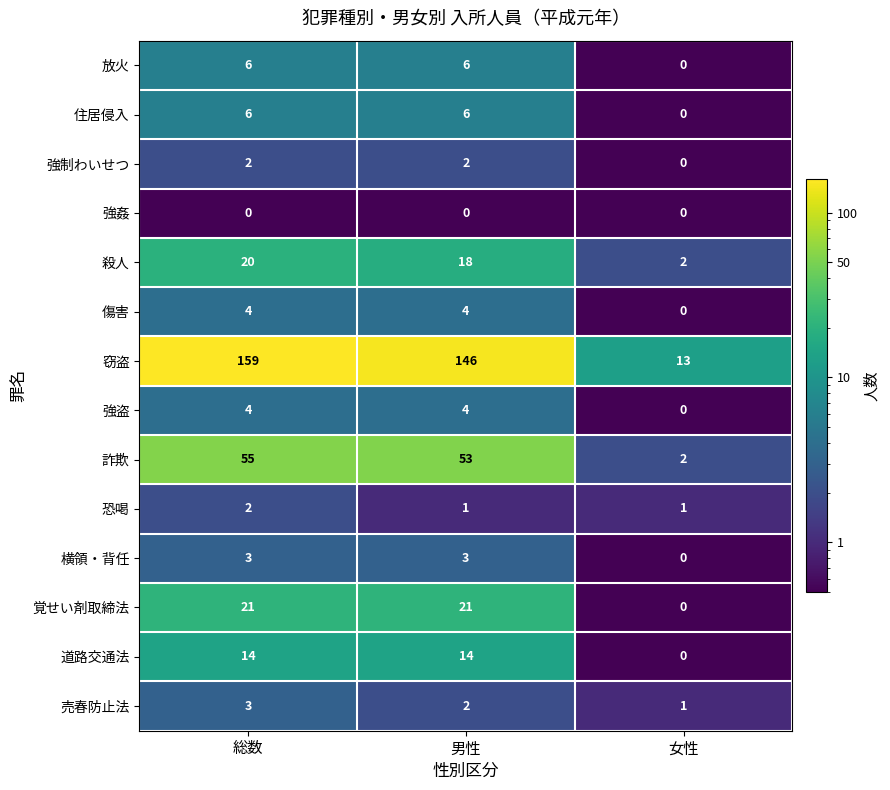

How many 強制わいせつ values are between 0 and 2?

3